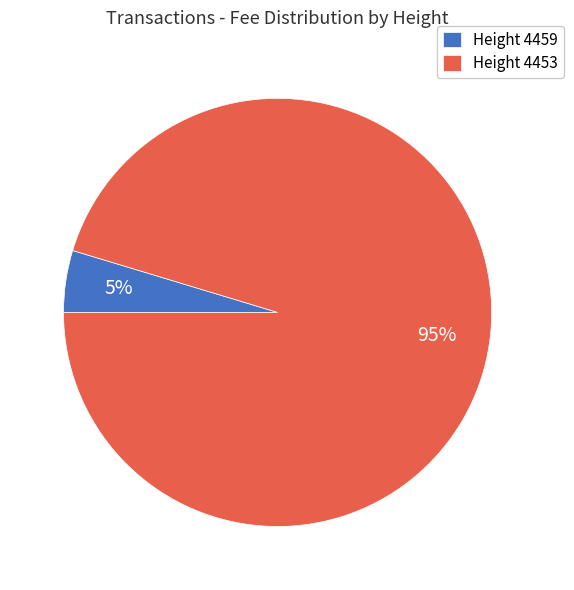

To the nearest percent, what percentage of the pie is Height 4453?

95%